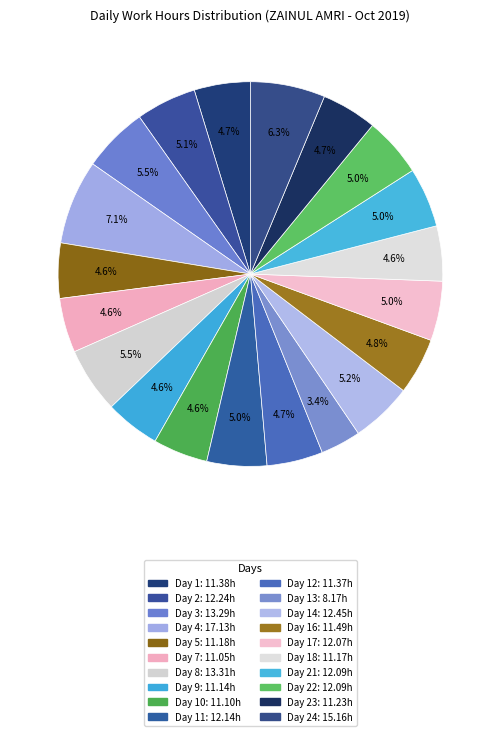

How many slices are in this pie chart?

20